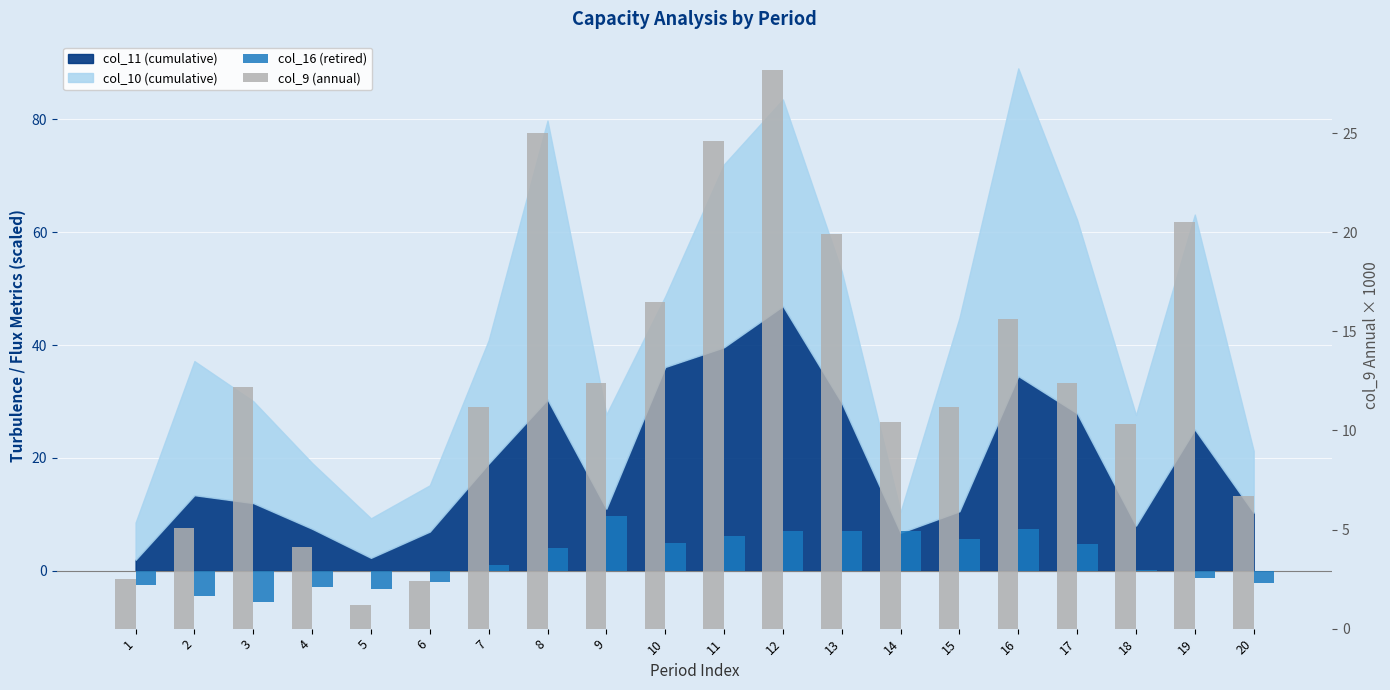

At which category is the sum across all series the highest?

12